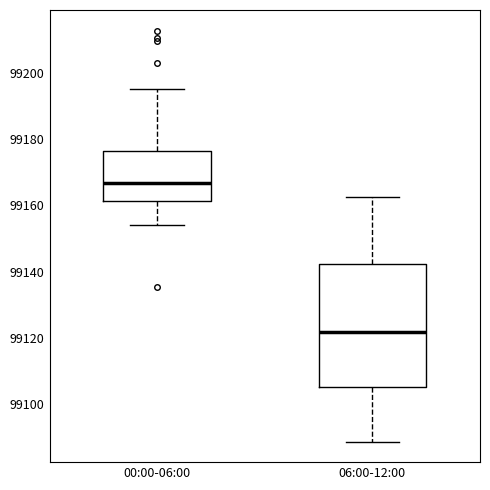

Where does the median line of the box for 06:00-12:00 sit on the y-axis? The values are not printed on the chart, so give them approximately, as read against the axis.

99122